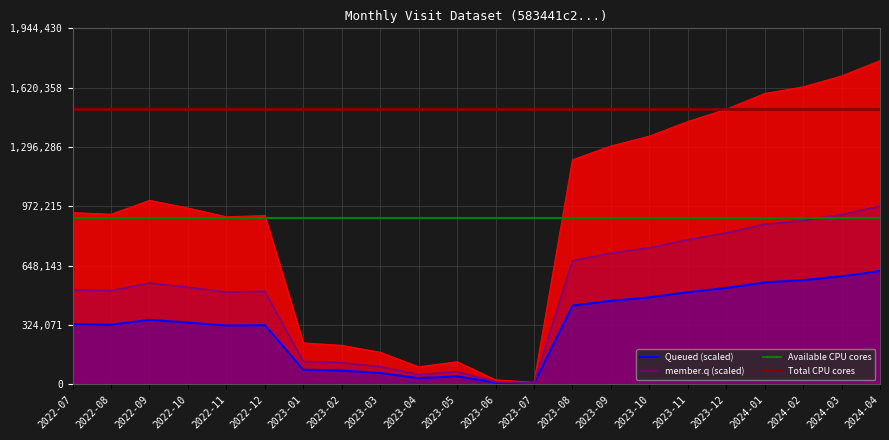

List the labels in order of value, largest first.

2024-04, 2024-03, 2024-02, 2024-01, 2023-12, 2023-11, 2023-10, 2023-09, 2023-08, 2022-09, 2022-10, 2022-07, 2022-08, 2022-12, 2022-11, 2023-01, 2023-02, 2023-03, 2023-05, 2023-04, 2023-06, 2023-07